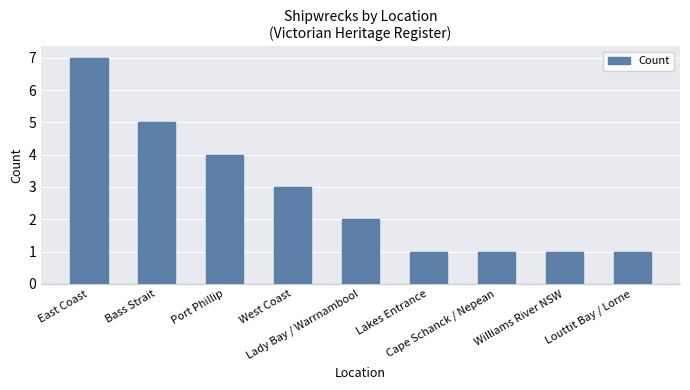

What is the difference between the maximum and second lowest values?

6